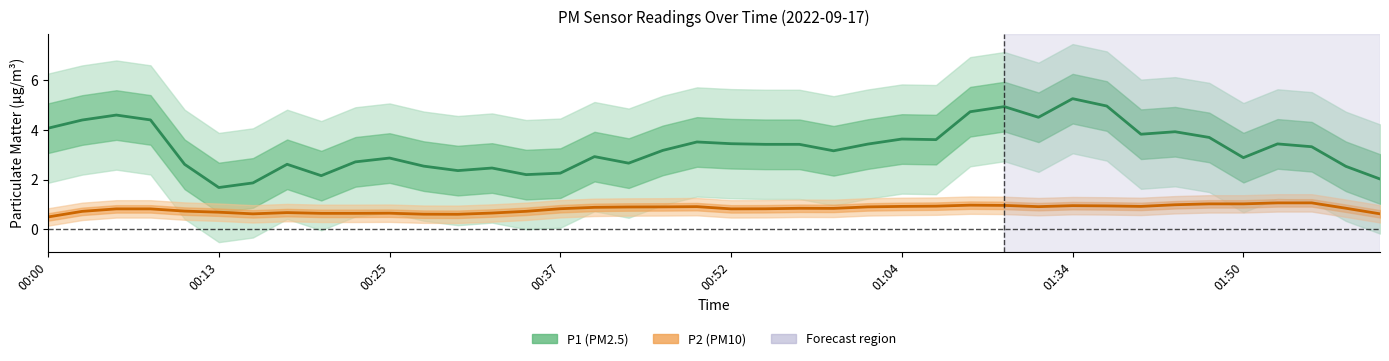

True or false: P1 and P2 cross at least once.

False